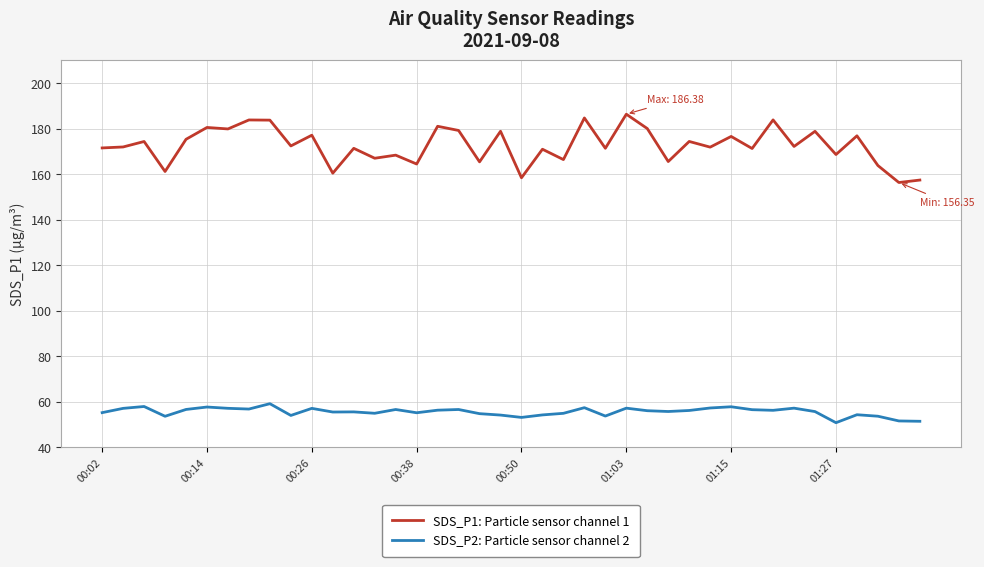

Which series has the largest range (max minus min)?

SDS_P1: Particle sensor channel 1